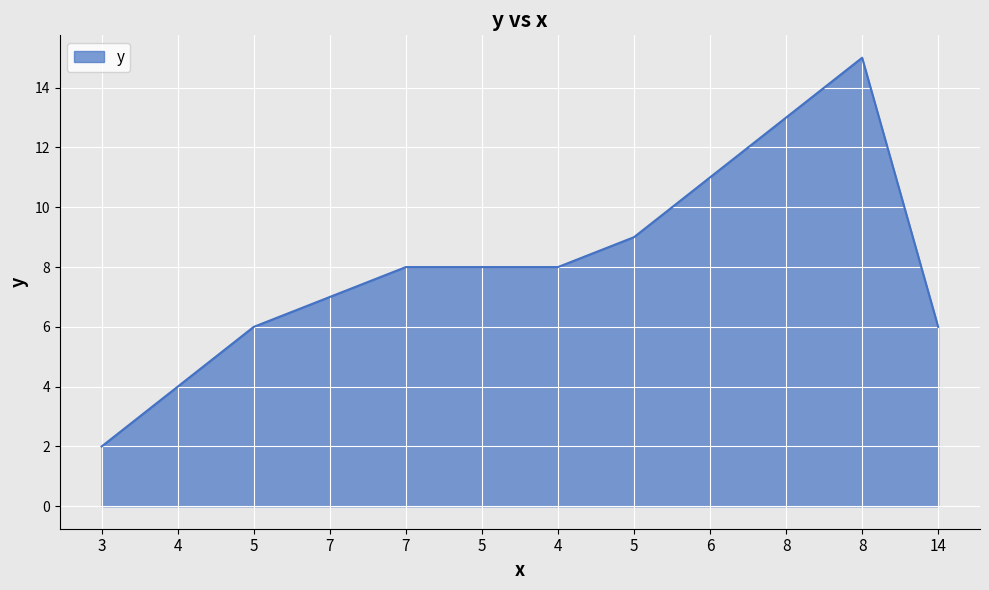

At which category does the data reach its first local peak?

8